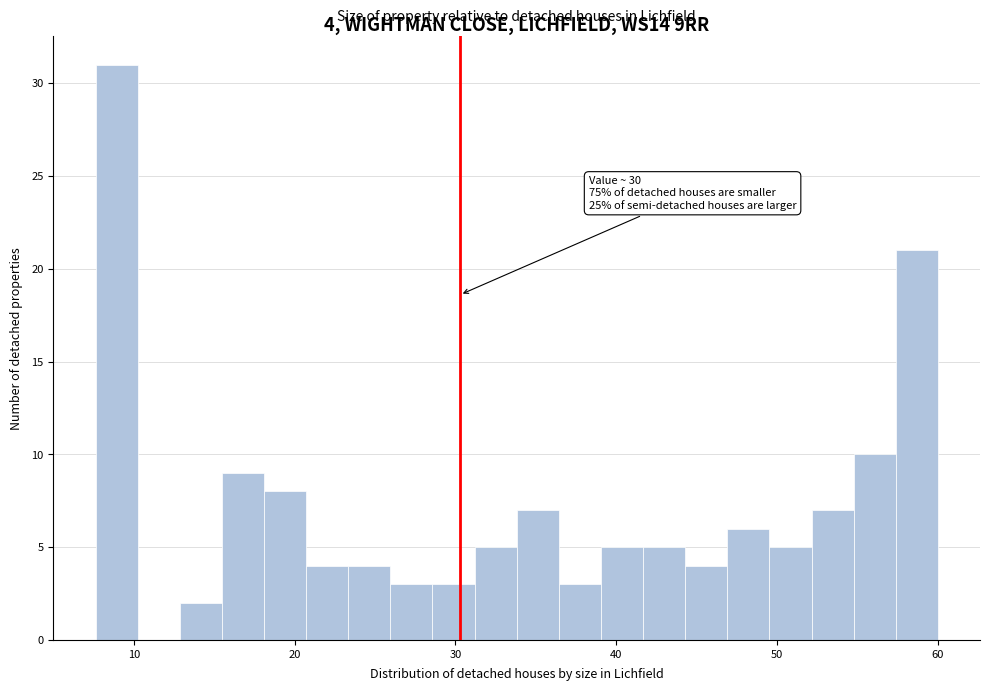

Read against the x-axis, roughly where is the centre of the tallest bar?

9